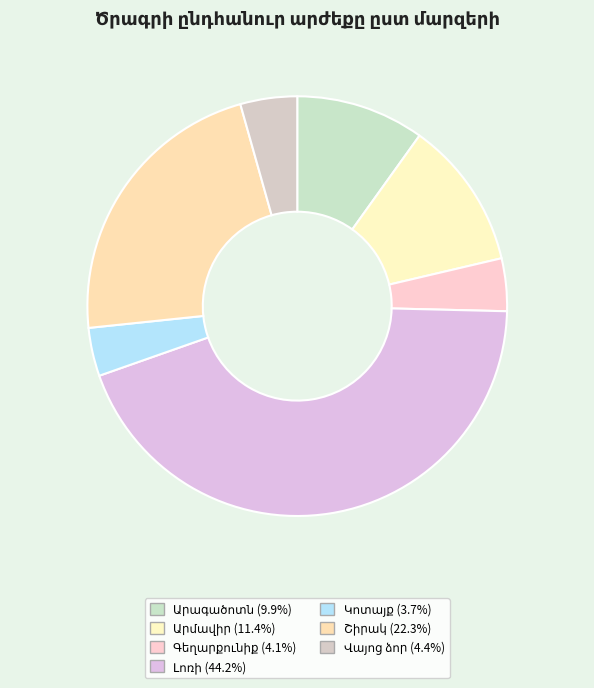

To the nearest percent, what portion does Շիրակ represent?

22%